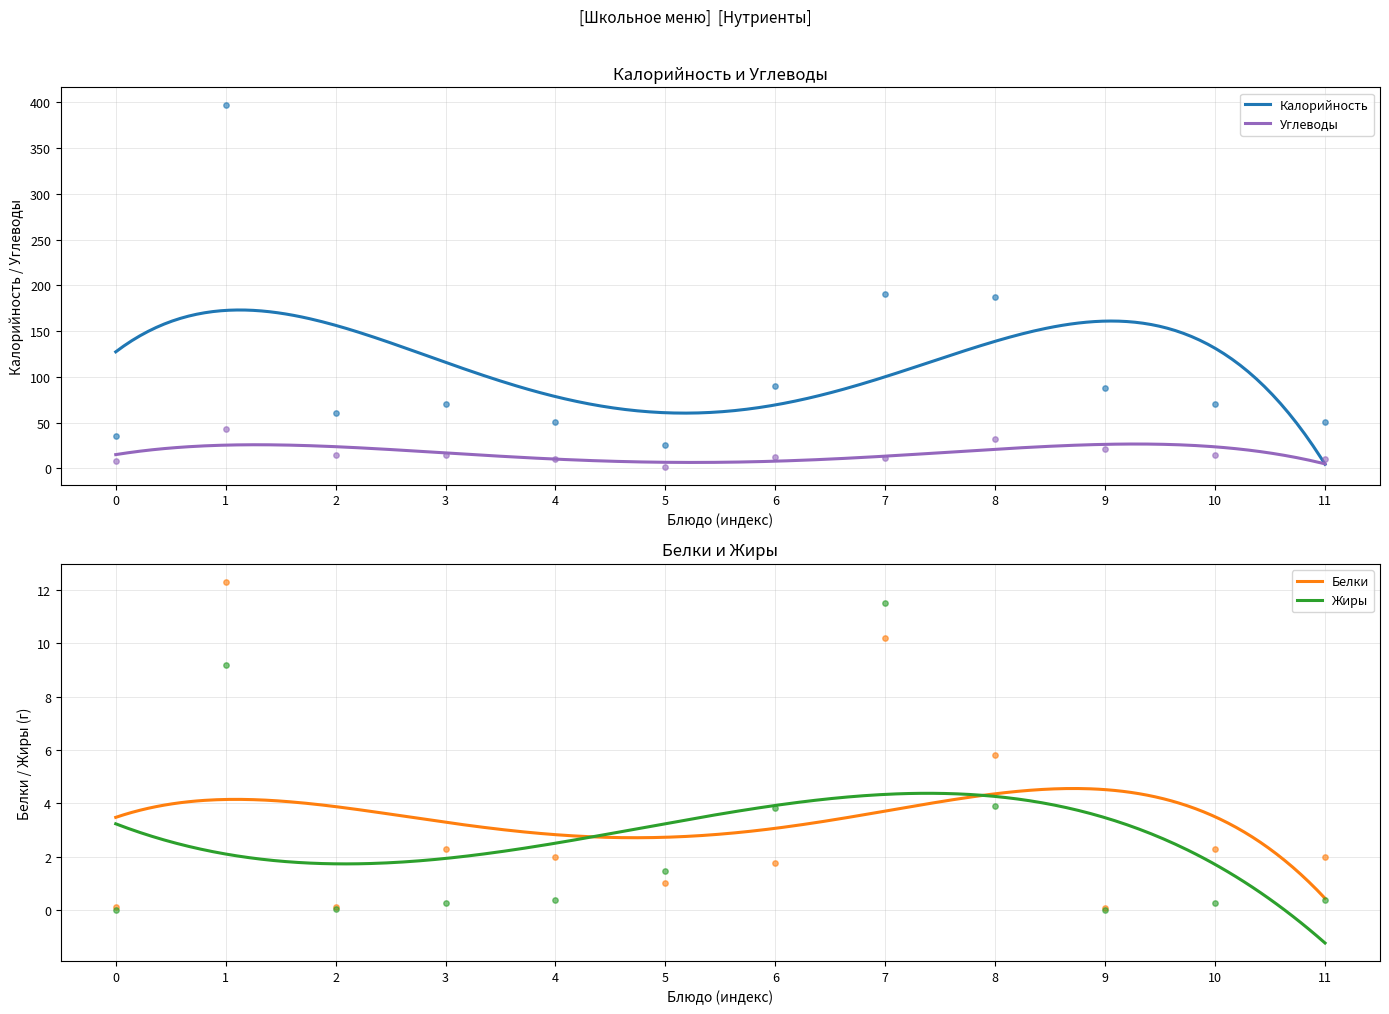

Which series has the widest spread of Y values?

Калорийность